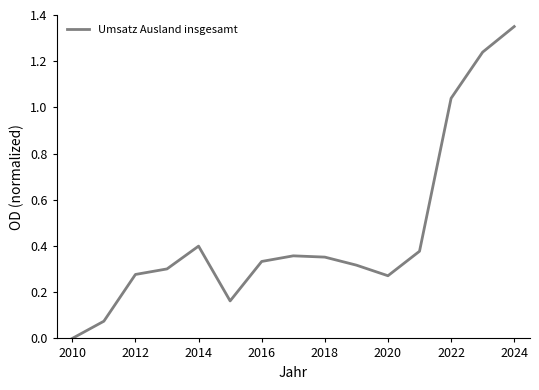

The value at 2012 is 0.2. True or false?

False